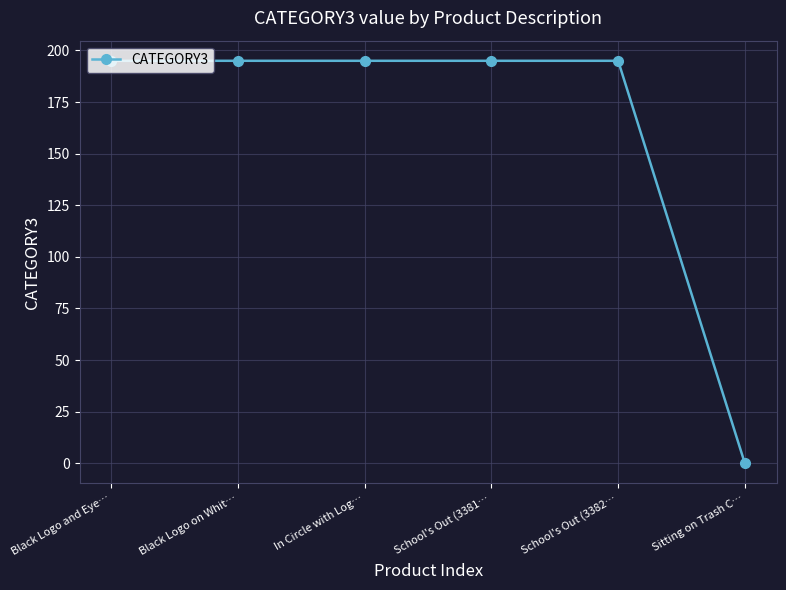

True or false: the data shows 195 at School's Out (3381….

True